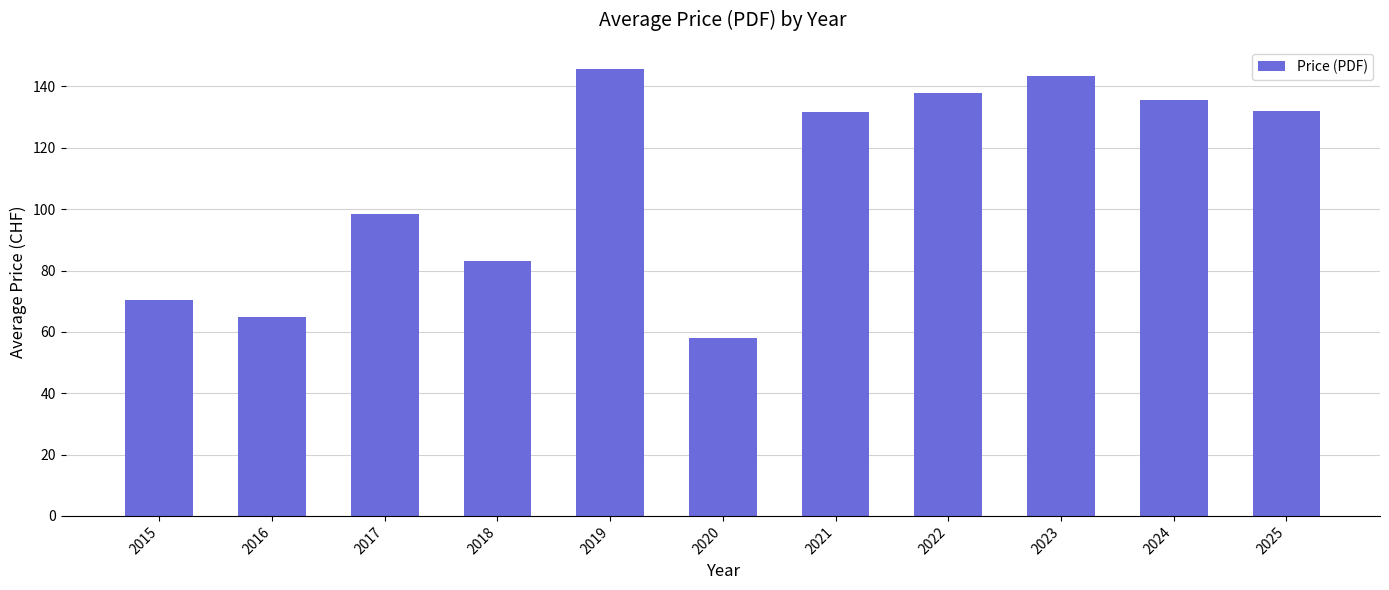

What is the maximum value shown in the chart?

145.6